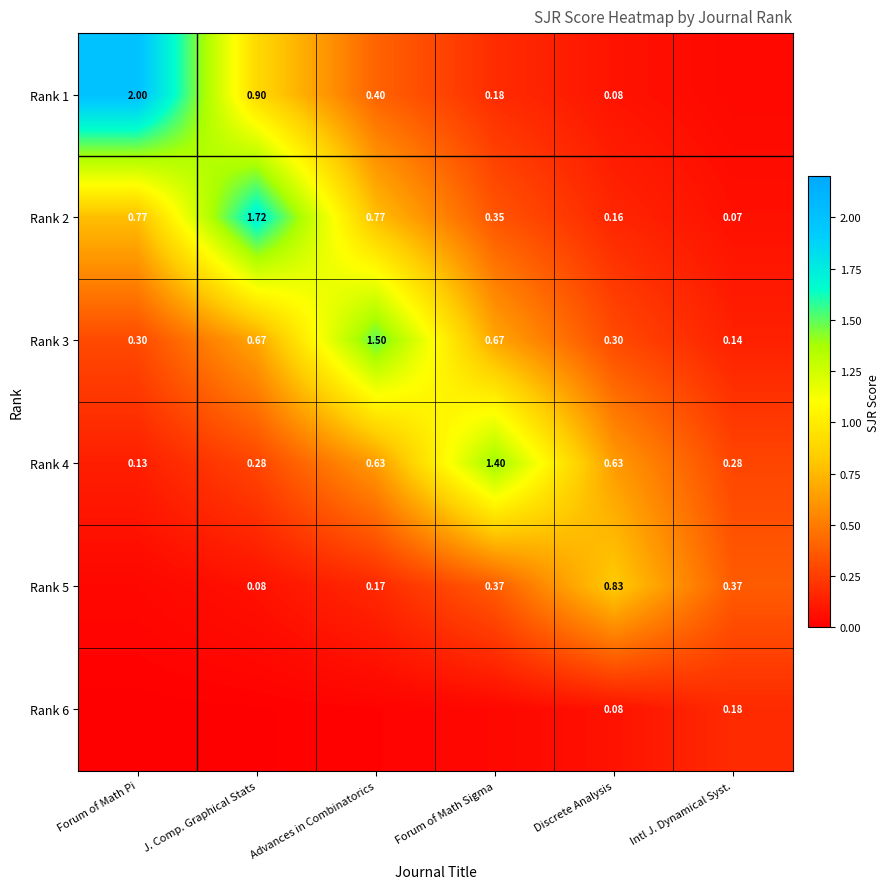

At how many categories does at least one series exceed 1?

4